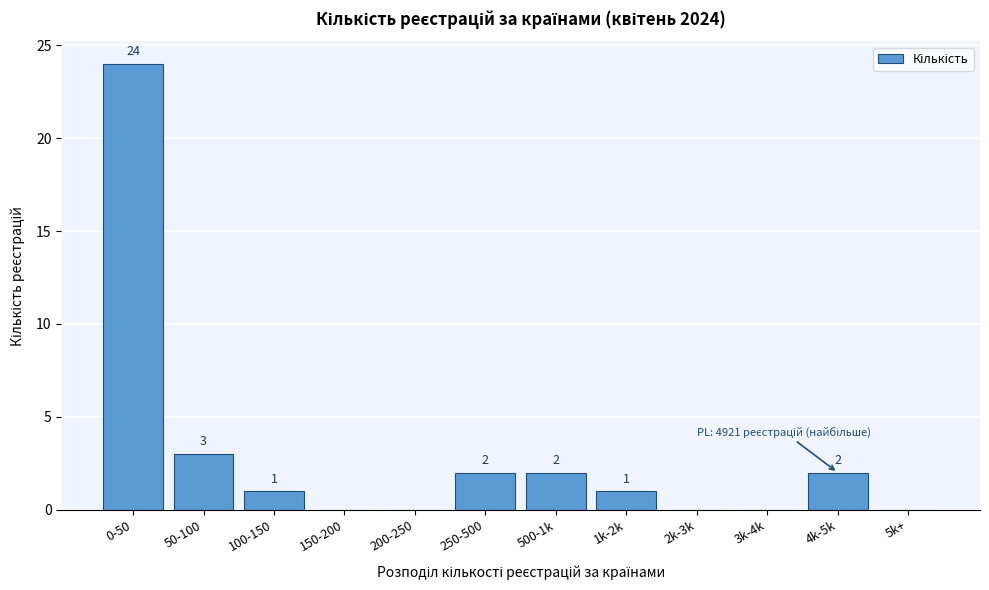

Reading left to right, extract all data points from this chart.

0-50=24	50-100=3	100-150=1	150-200=0	200-250=0	250-500=2	500-1k=2	1k-2k=1	2k-3k=0	3k-4k=0	4k-5k=2	5k+=0